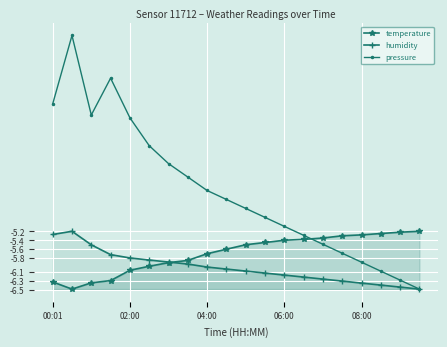

True or false: temperature and pressure cross at least once.

True